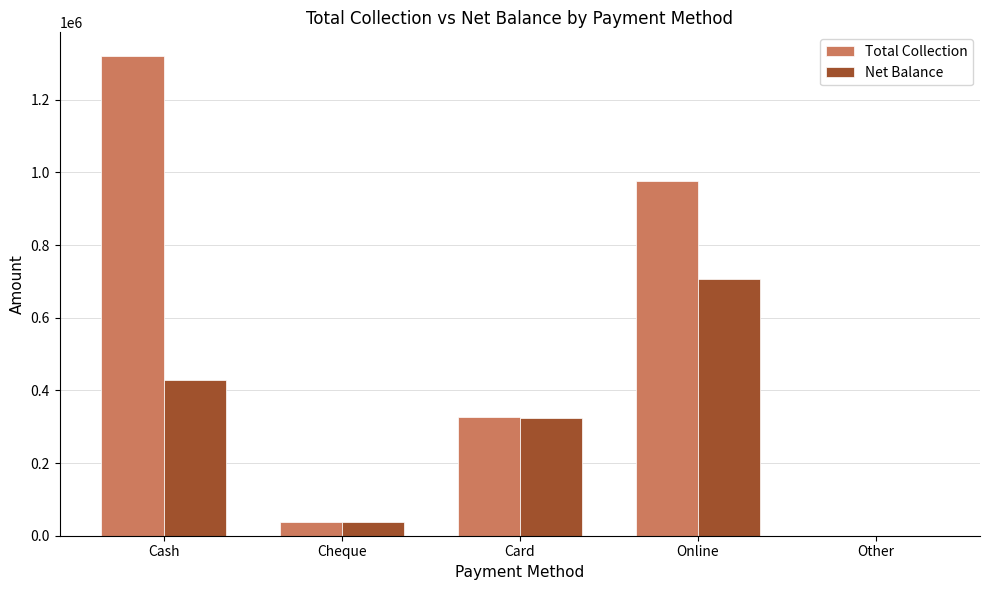

What is the approximate value of Net Balance at Online, to the nearest 10?

707600